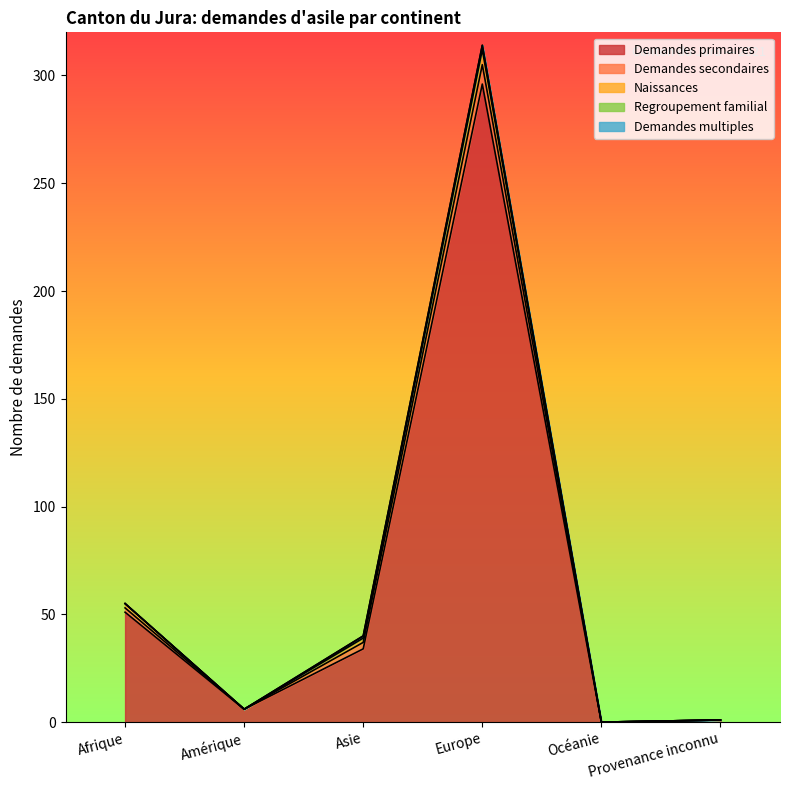

How many lines are shown in the chart?

5